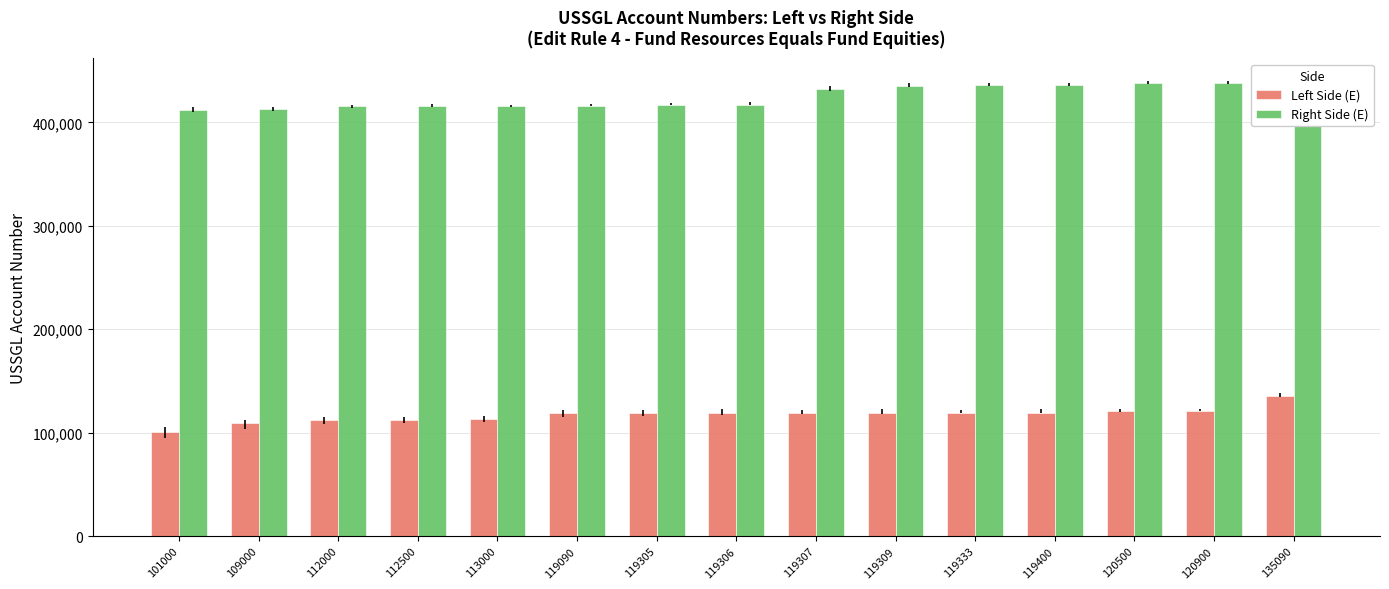

Between 135090 and 119306, which is larger?

135090